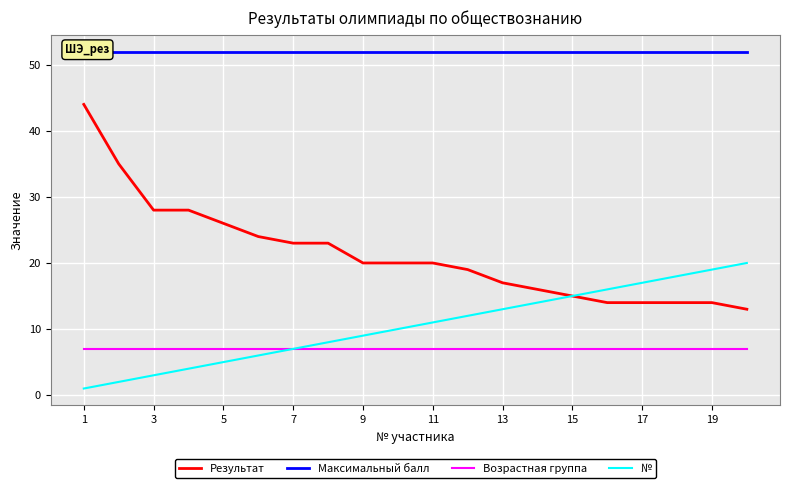

True or false: Возрастная группа and Результат cross at least once.

False